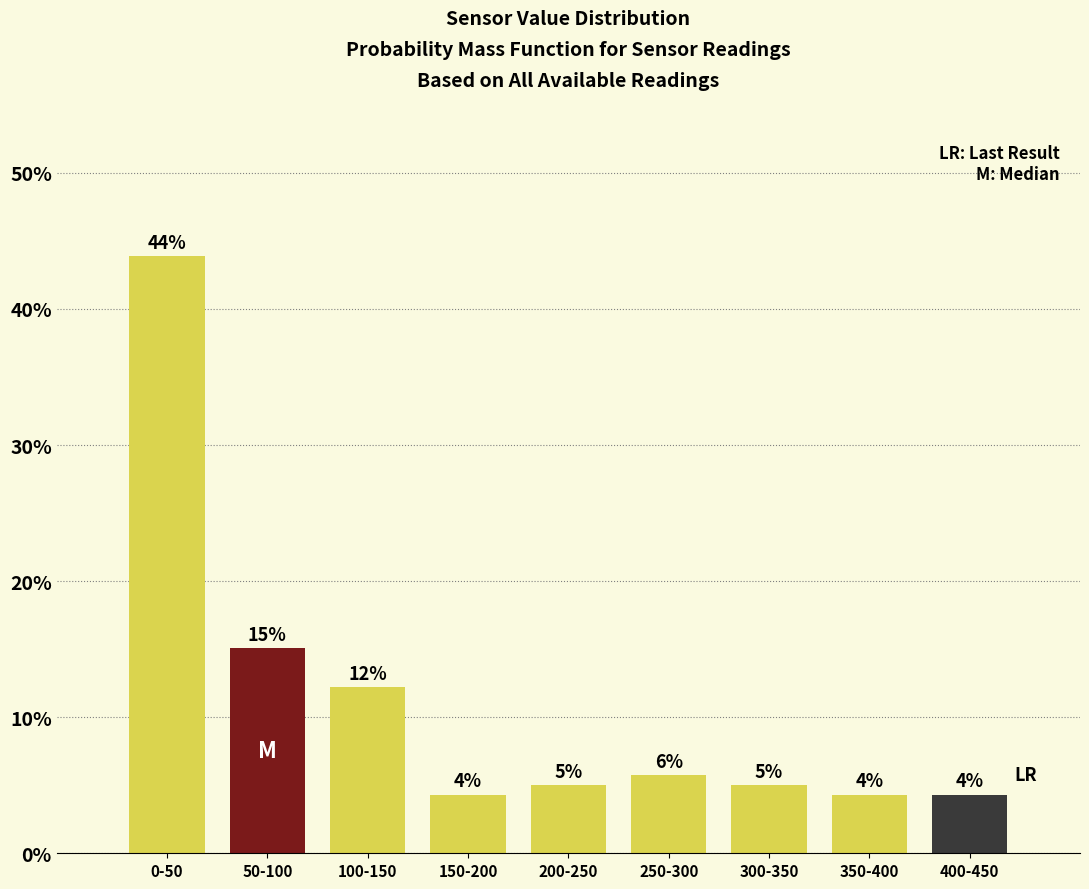

Are the bars horizontal?

No